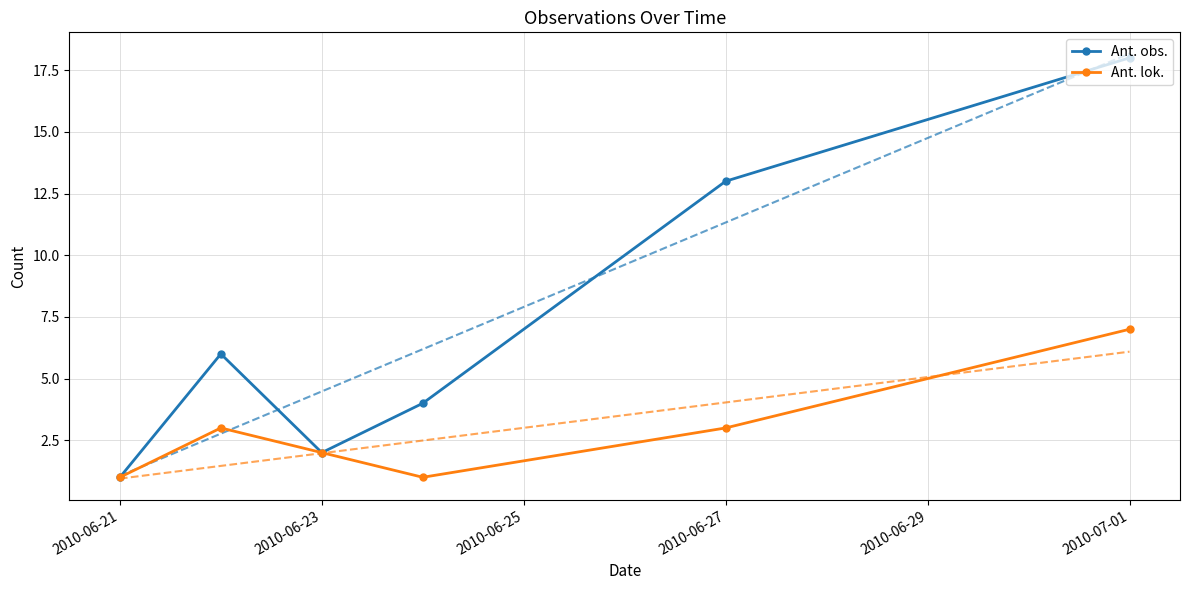

What value does the Ant. lok. series have at 2010-06-27?

3